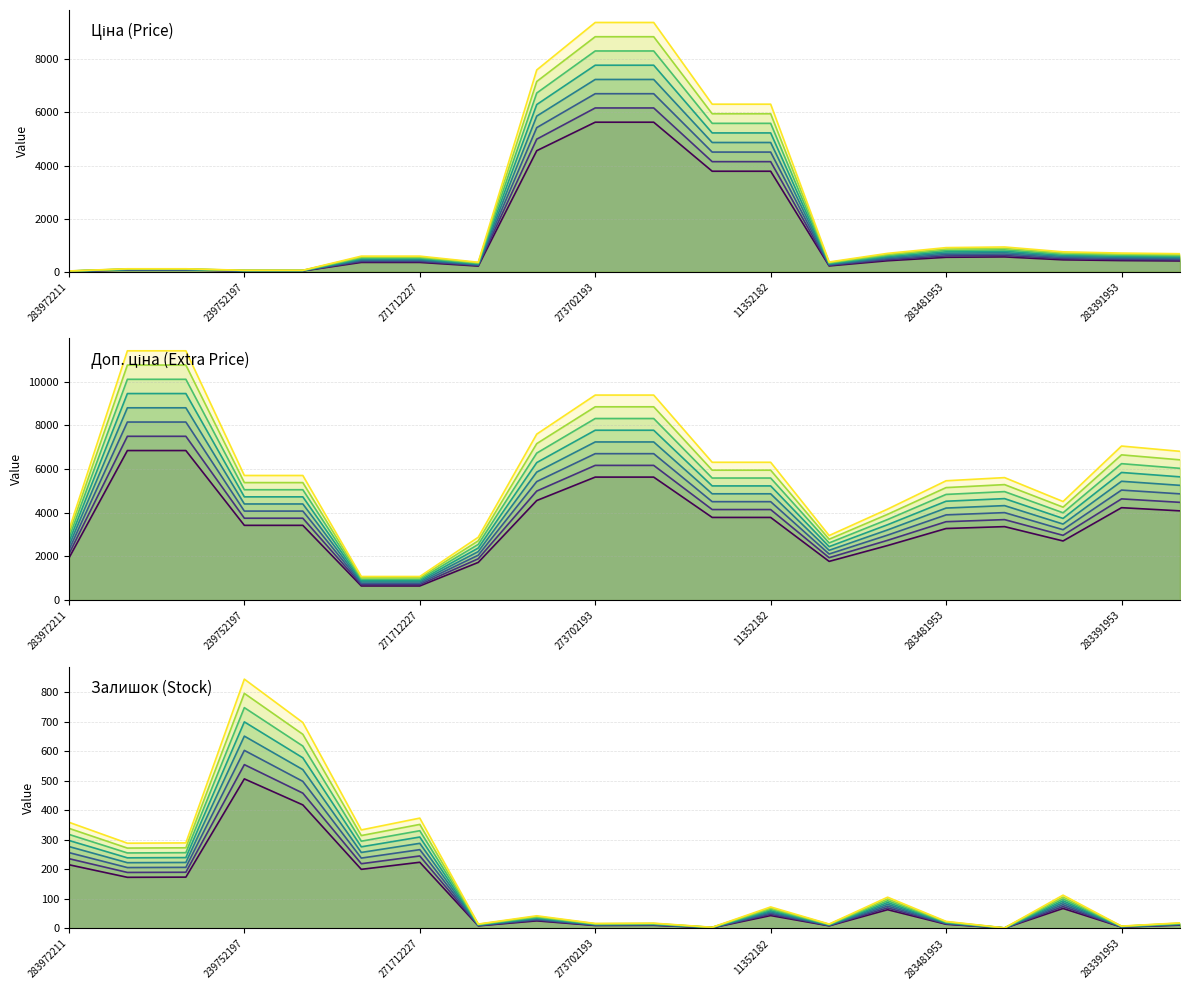

Between 283451953 and 239752197, which is larger?

283451953